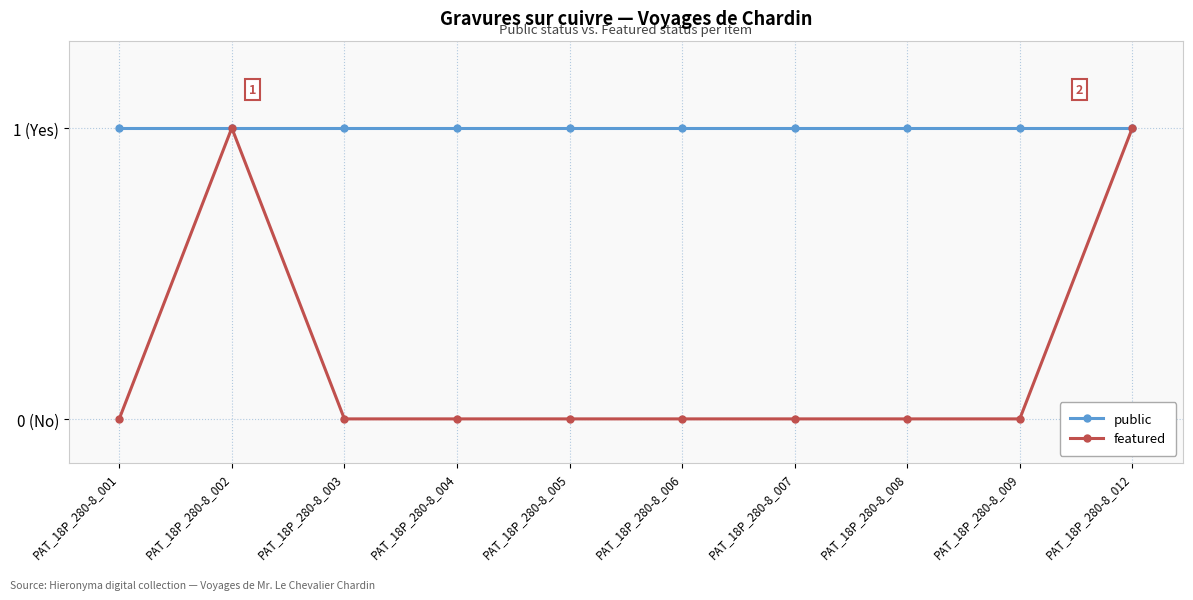

Reading left to right, what are all the values shown in this chart?

public: 1	1	1	1	1	1	1	1	1	1
featured: 0	1	0	0	0	0	0	0	0	1